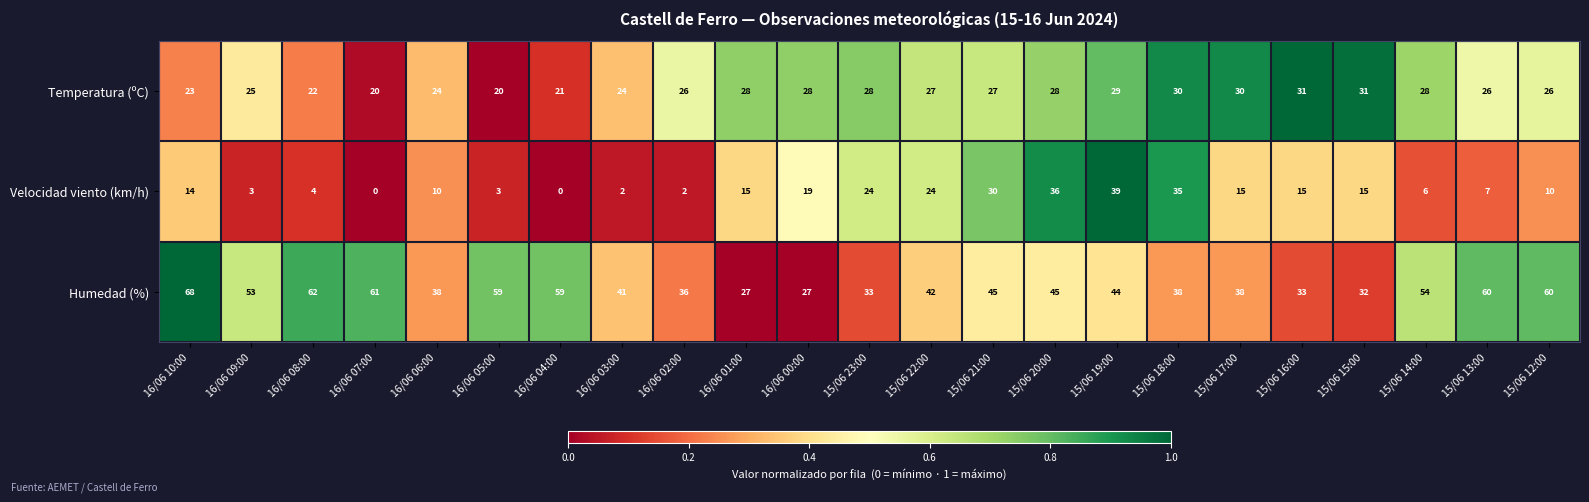

List the series in order of their overall mean, lowest first.

Velocidad viento (km/h), Temperatura (ºC), Humedad (%)